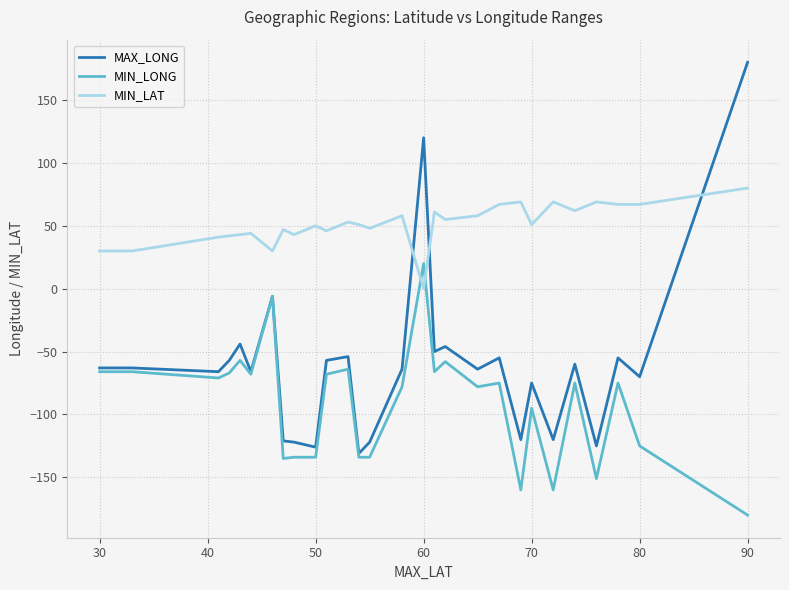

True or false: MIN_LAT and MIN_LONG intersect in this chart.

True